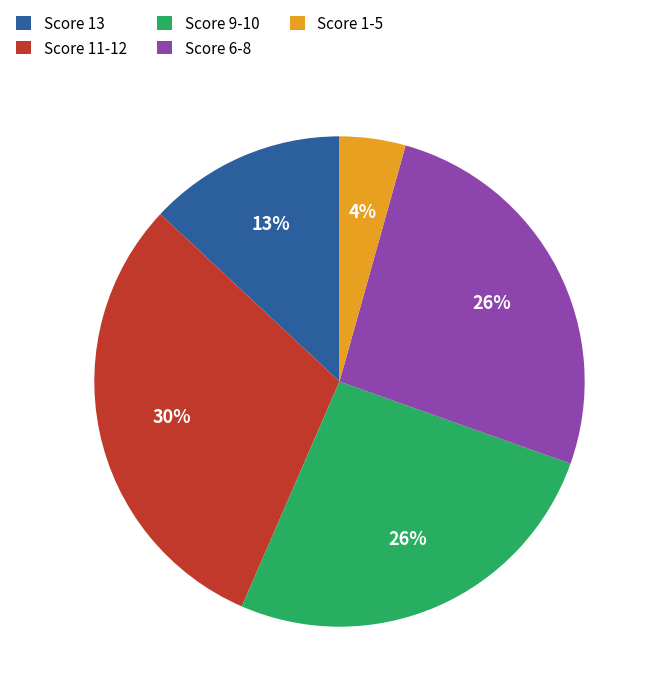

To the nearest percent, what portion does Score 13 represent?

13%